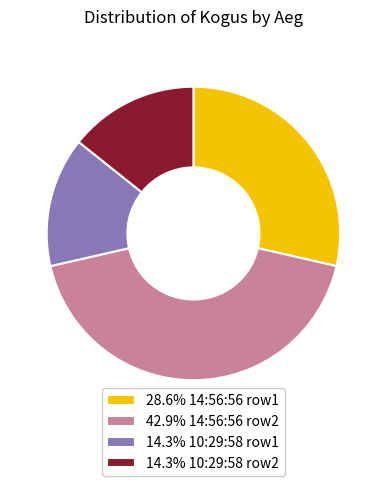

Is there a majority slice in this chart?

No